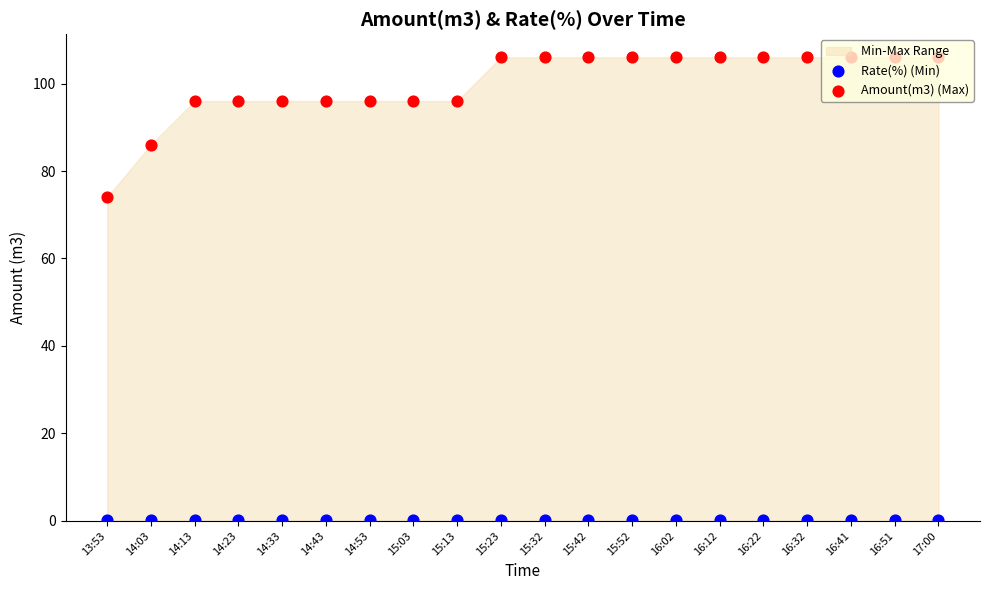

Which series has the widest spread of Y values?

Amount(m3) (Max)